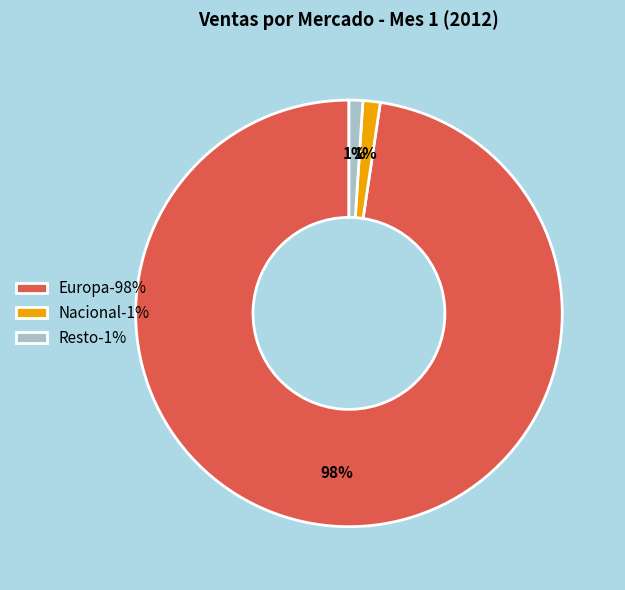

True or false: Europa accounts for 98% of the total.

True